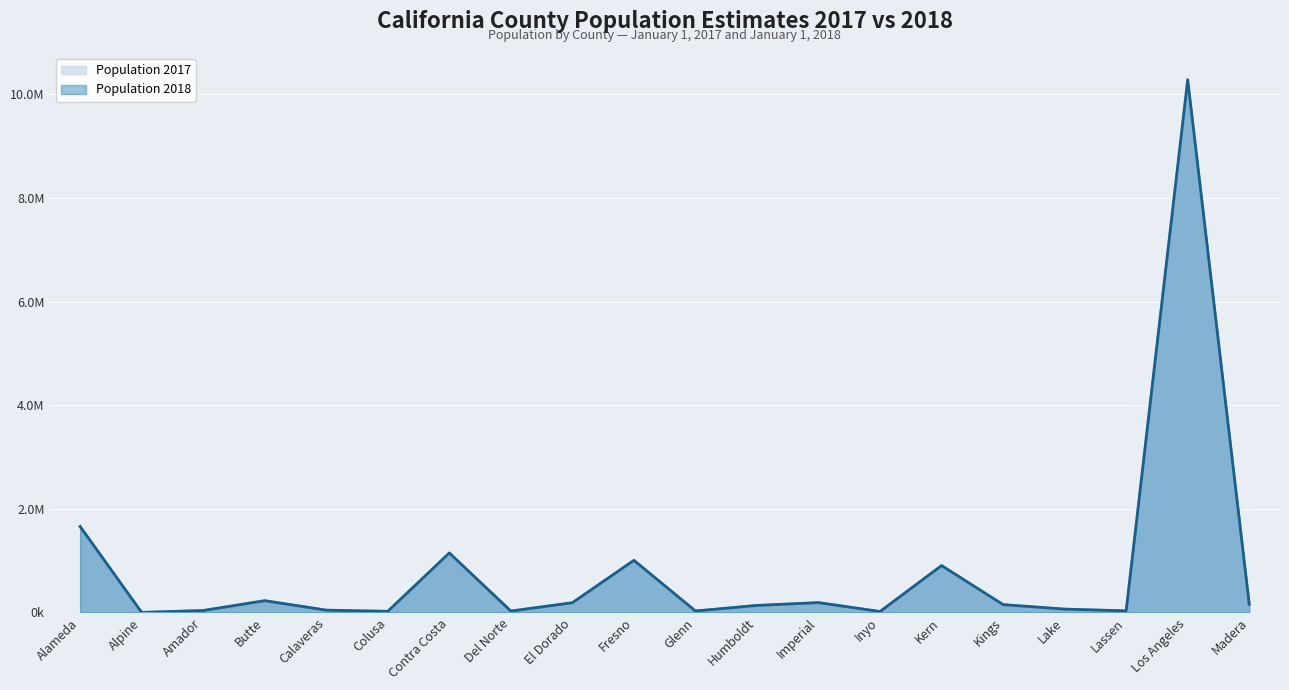

Reading left to right, what are all the values shown in this chart?

Population 2017: 1646405	1156	38382	226403	45175	22050	1139313	27060	186223	995233	28730	136430	187921	18598	896101	149559	64740	30661	10231271	156963
Population 2018: 1660202	1154	38094	227621	45157	22098	1149363	27221	188399	1007229	28796	136002	190624	18577	905801	151662	65081	30911	10283729	158894